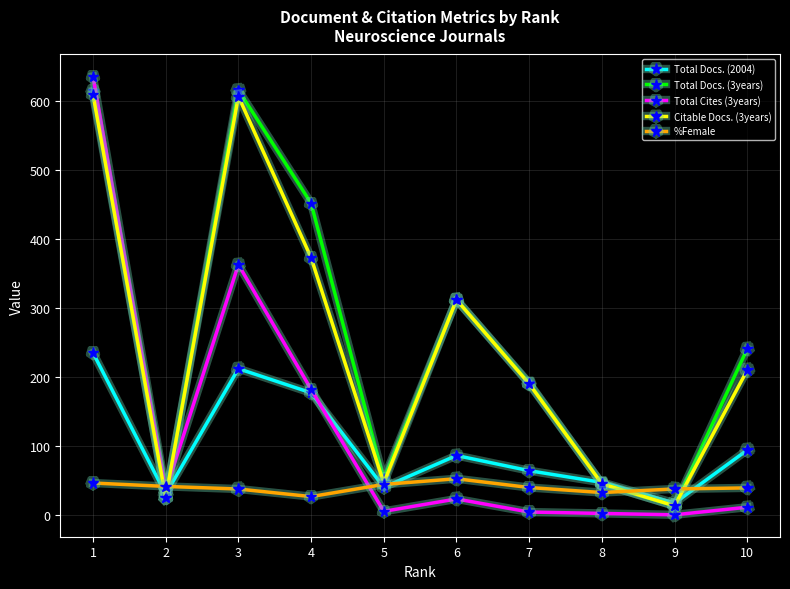

Between 5 and 10, which series saw the biggest shift?

Total Docs. (3years)